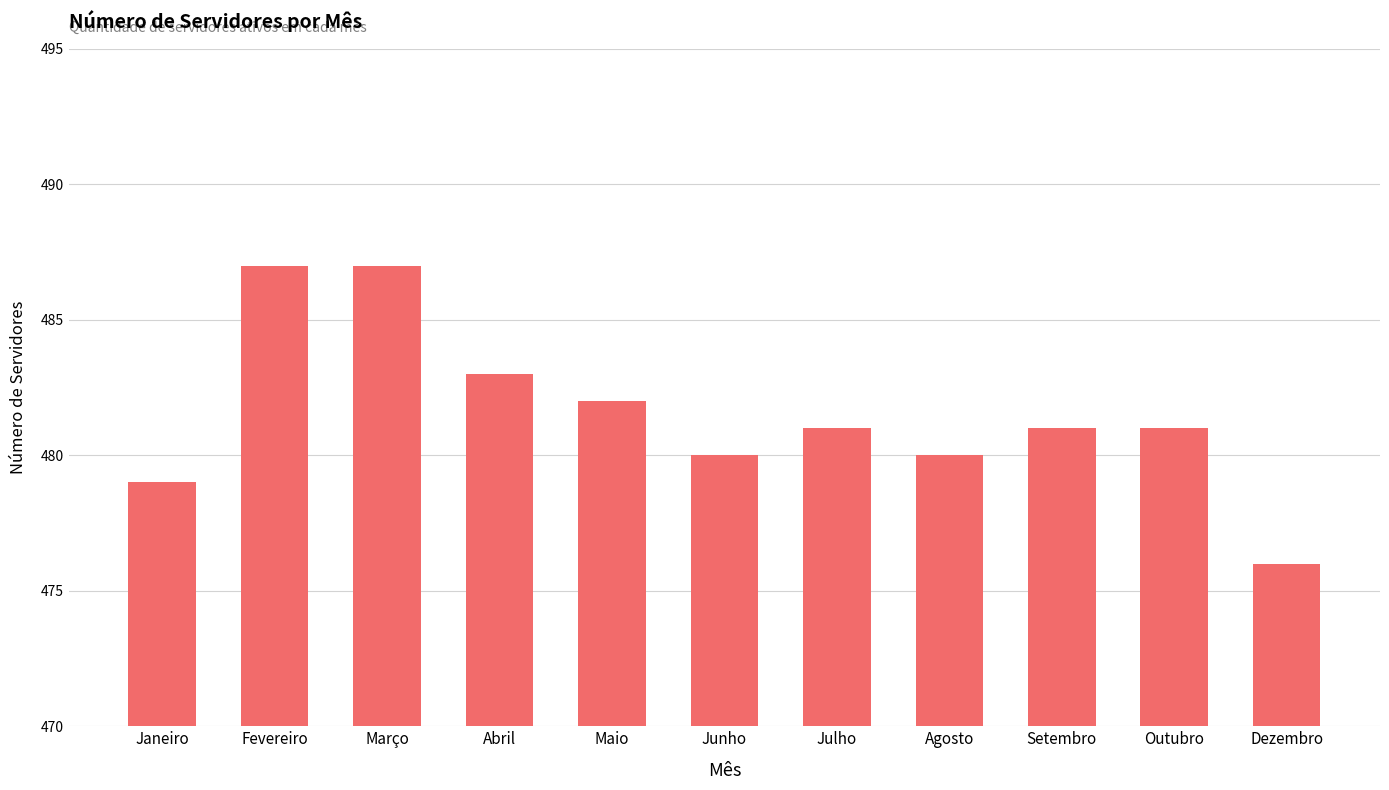

What value does the data have at Julho, to the nearest 5?

480